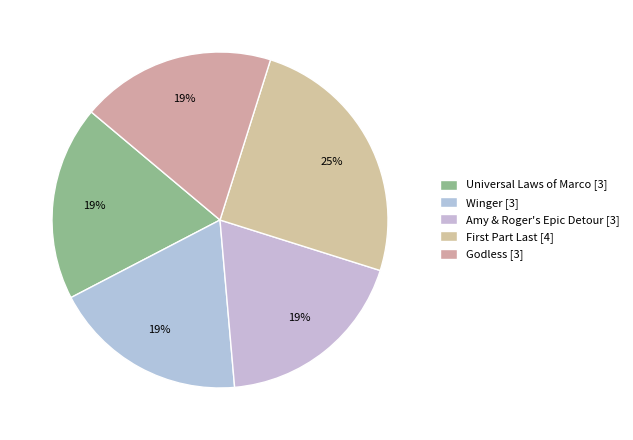

How many slices are in this pie chart?

5